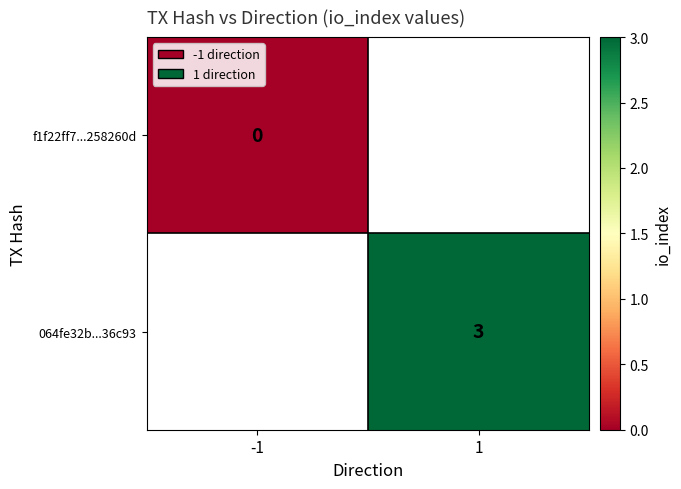

Which label corresponds to the smallest value in the chart?

-1